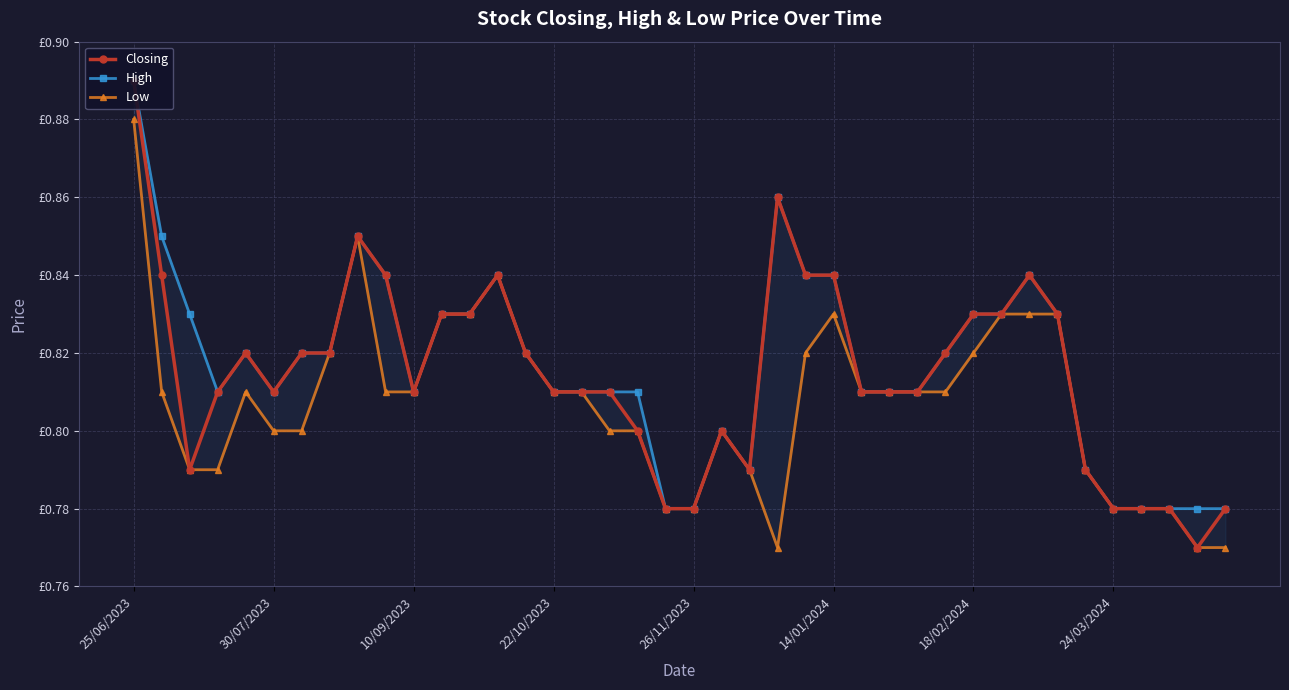

Reading right to left, transcribe all the data shown in this chart.

Closing: 0.8	0.8	0.8	0.8	0.8	0.8	0.8	0.8	0.8	0.8	0.8	0.8	0.8	0.8	0.8	0.8	0.9	0.8	0.8	0.8	0.8	0.8	0.8	0.8	0.8	0.8	0.8	0.8	0.8	0.8	0.8	0.8	0.8	0.8	0.8	0.8	0.8	0.8	0.8	0.9
High: 0.8	0.8	0.8	0.8	0.8	0.8	0.8	0.8	0.8	0.8	0.8	0.8	0.8	0.8	0.8	0.8	0.9	0.8	0.8	0.8	0.8	0.8	0.8	0.8	0.8	0.8	0.8	0.8	0.8	0.8	0.8	0.8	0.8	0.8	0.8	0.8	0.8	0.8	0.8	0.9
Low: 0.8	0.8	0.8	0.8	0.8	0.8	0.8	0.8	0.8	0.8	0.8	0.8	0.8	0.8	0.8	0.8	0.8	0.8	0.8	0.8	0.8	0.8	0.8	0.8	0.8	0.8	0.8	0.8	0.8	0.8	0.8	0.8	0.8	0.8	0.8	0.8	0.8	0.8	0.8	0.9